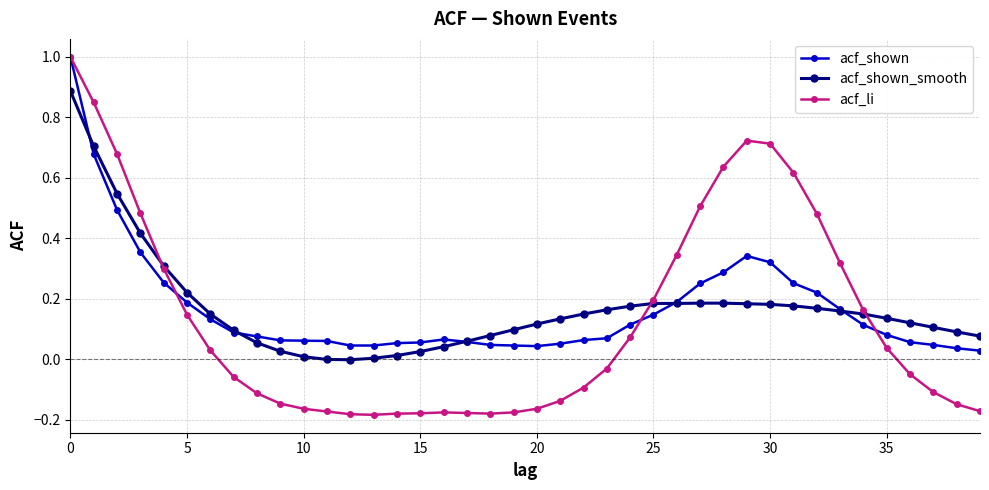

Does the chart have visible grid lines?

Yes